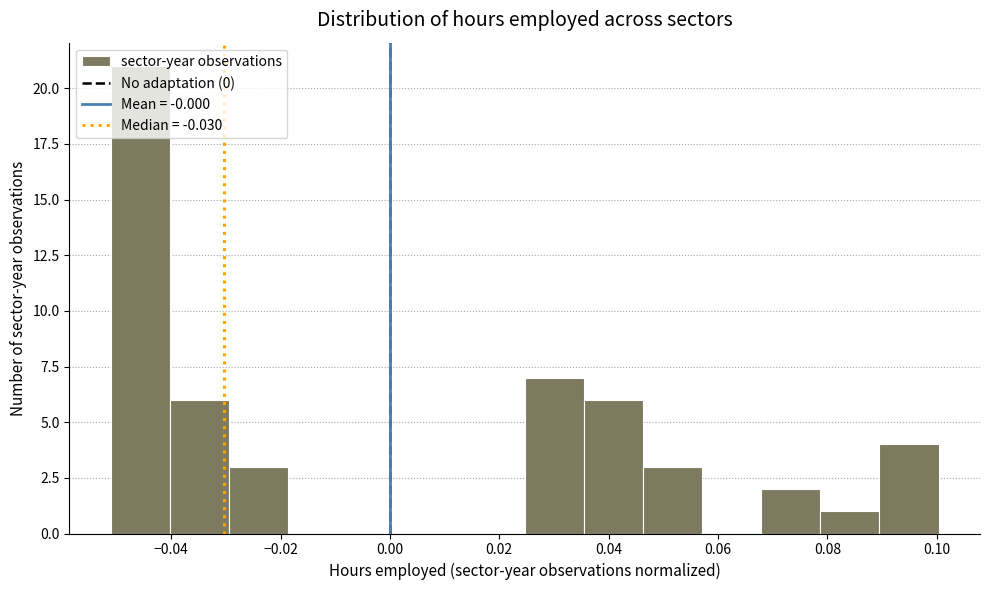

Reading left to right, list every bar in this chart as the range it spans on the x-axis followed by its height. Neither the bar edges nor the heights are printed on the chart, so give them approximately, as read against the axes.

-0.052 to -0.040: 21
-0.040 to -0.030: 6
-0.030 to -0.018: 3
-0.018 to -0.008: 0
-0.008 to 0.004: 0
0.004 to 0.014: 0
0.014 to 0.024: 0
0.024 to 0.036: 7
0.036 to 0.046: 6
0.046 to 0.058: 3
0.058 to 0.068: 0
0.068 to 0.078: 2
0.078 to 0.090: 1
0.090 to 0.100: 4